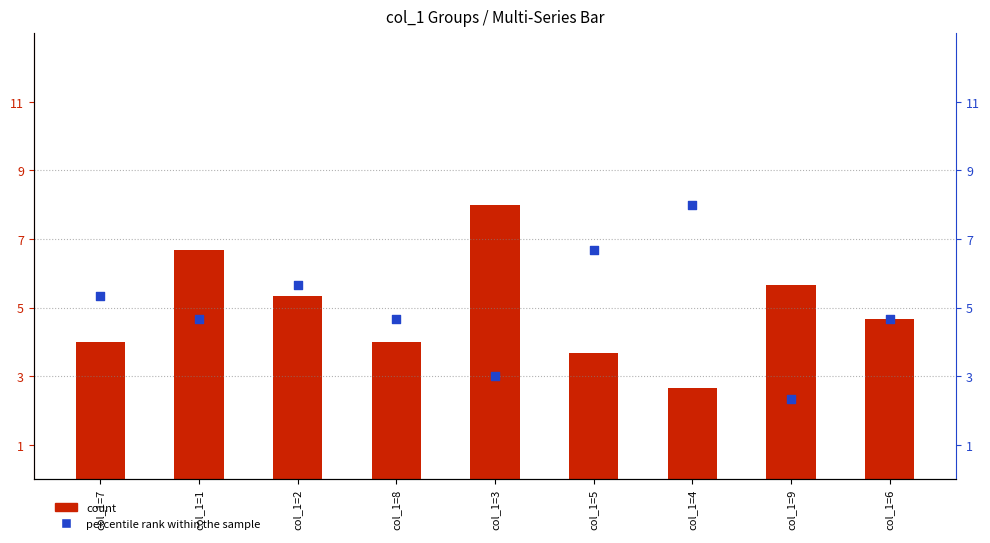

What are all the series names shown in the legend?

count, percentile rank within the sample